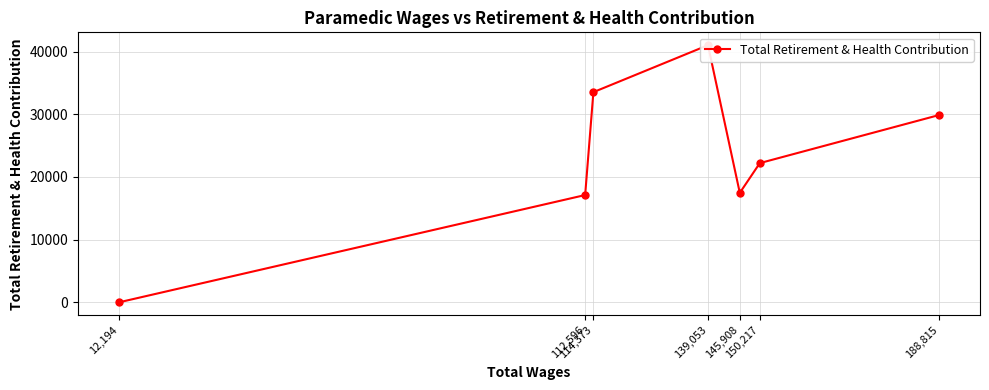

Reading right to left, list all the values displayed in this chart.

12,194=0	112,596=17114	114,373=33529	139,053=41021	145,908=17462	150,217=22208	188,815=29874